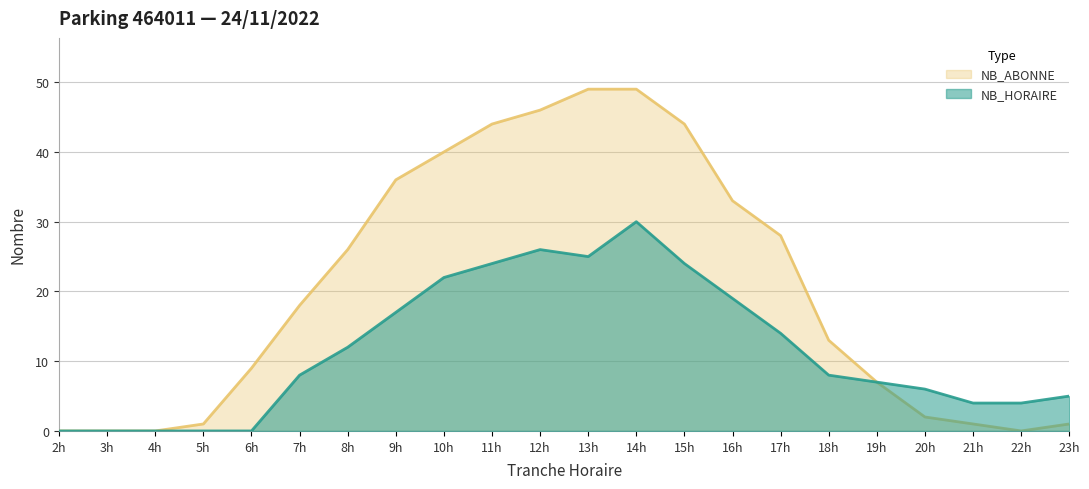

Is it true that NB_ABONNE equals 0 at 22h?

True